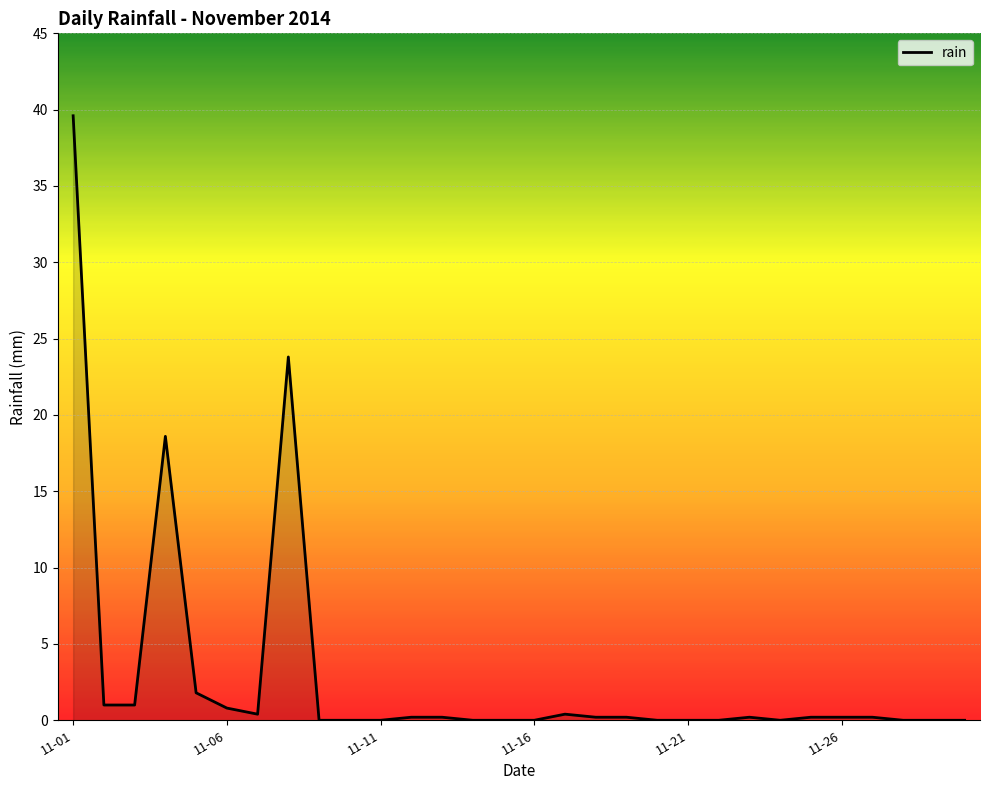

How many series are shown in this chart?

1